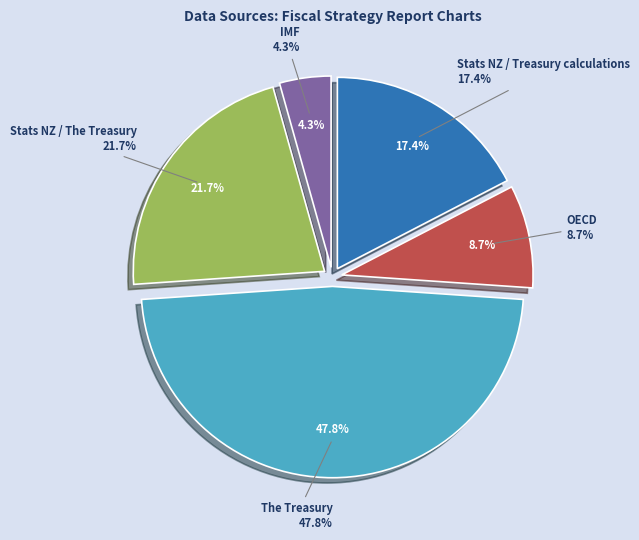

Count the number of slices in the pie.

5